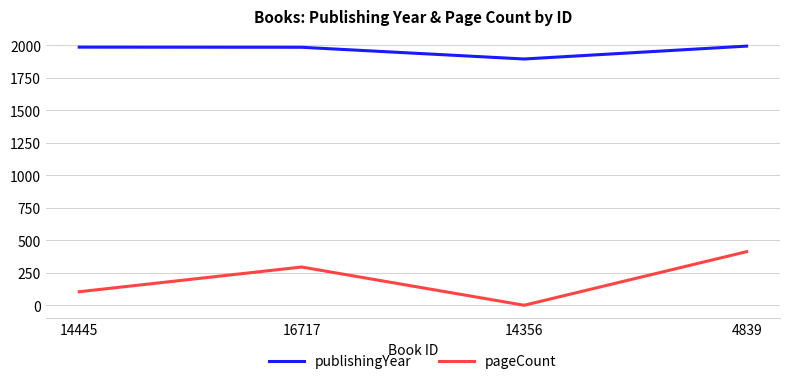

What is the greatest value displayed?

1992